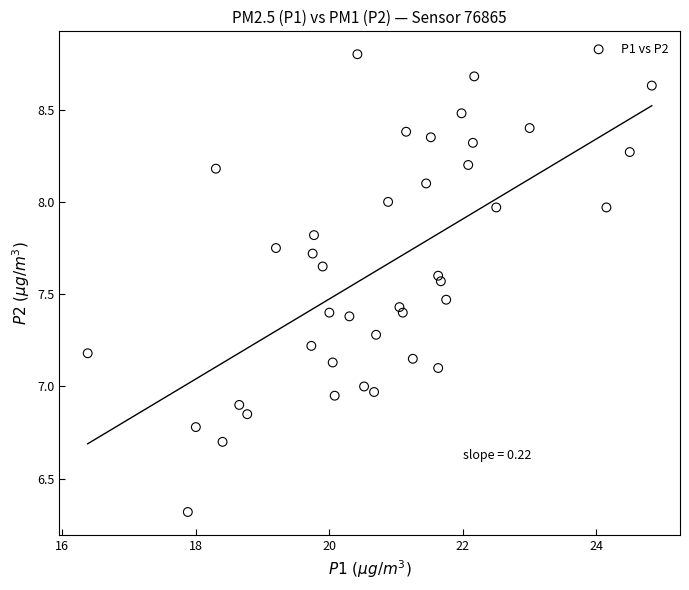

What is the range of X values (max minus min)?

8.4